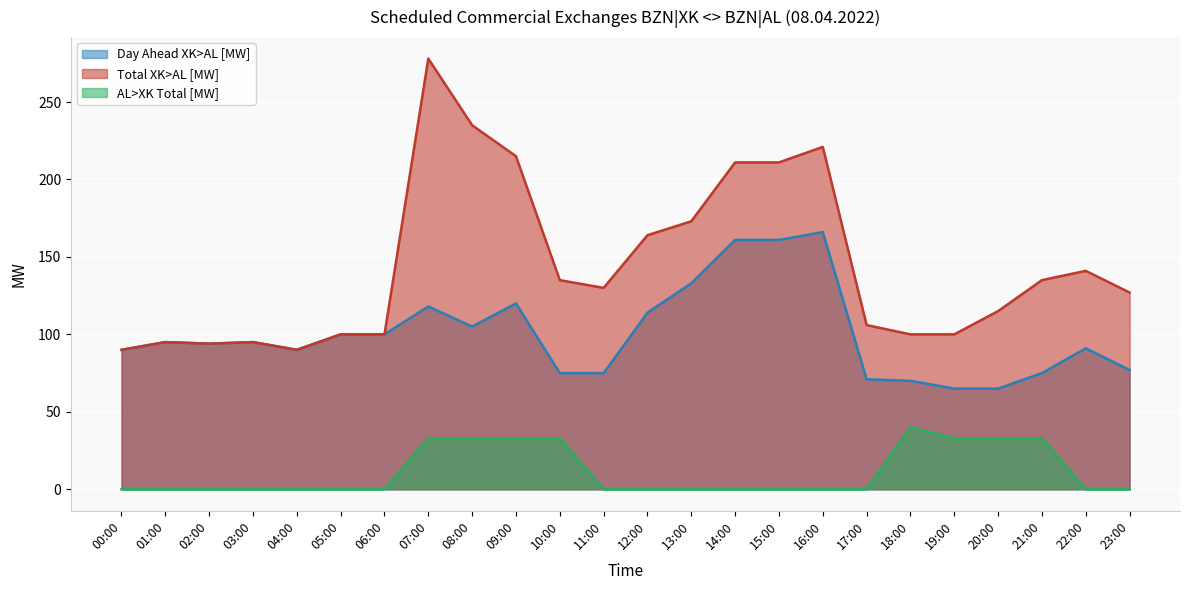

Which series changed the most between 10:00 and 12:00?

Day Ahead XK>AL [MW]